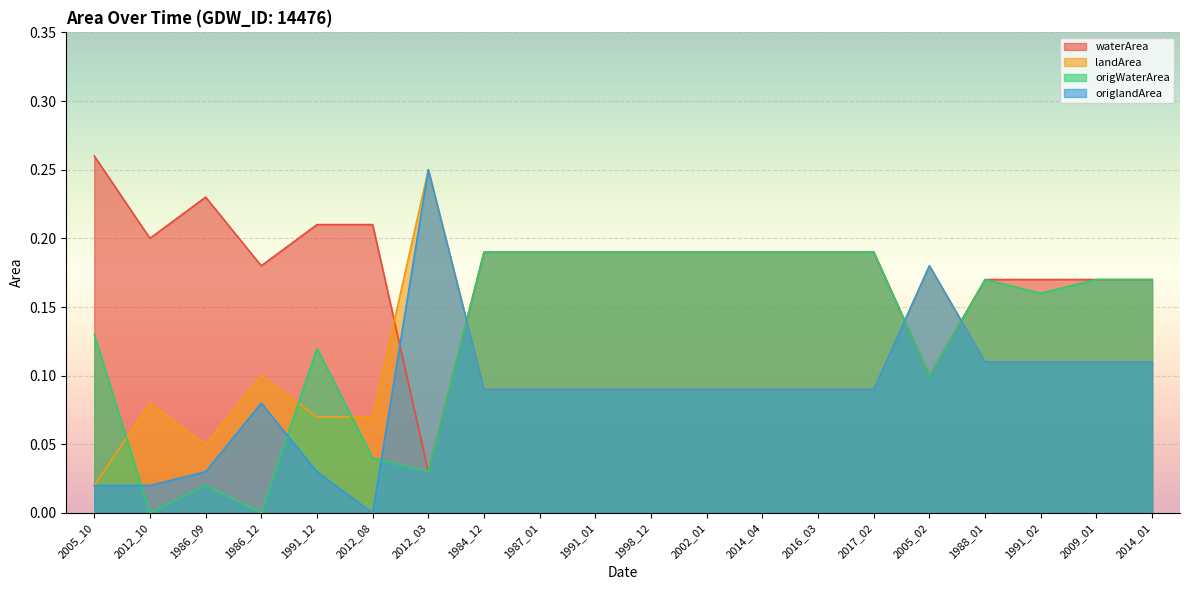

Reading left to right, transcribe all the data shown in this chart.

waterArea: 0.3	0.2	0.2	0.2	0.2	0.2	0.0	0.2	0.2	0.2	0.2	0.2	0.2	0.2	0.2	0.1	0.2	0.2	0.2	0.2
landArea: 0.0	0.1	0.1	0.1	0.1	0.1	0.2	0.1	0.1	0.1	0.1	0.1	0.1	0.1	0.1	0.2	0.1	0.1	0.1	0.1
origWaterArea: 0.1	0.0	0.0	0.0	0.1	0.0	0.0	0.2	0.2	0.2	0.2	0.2	0.2	0.2	0.2	0.1	0.2	0.2	0.2	0.2
origlandArea: 0.0	0.0	0.0	0.1	0.0	0.0	0.2	0.1	0.1	0.1	0.1	0.1	0.1	0.1	0.1	0.2	0.1	0.1	0.1	0.1